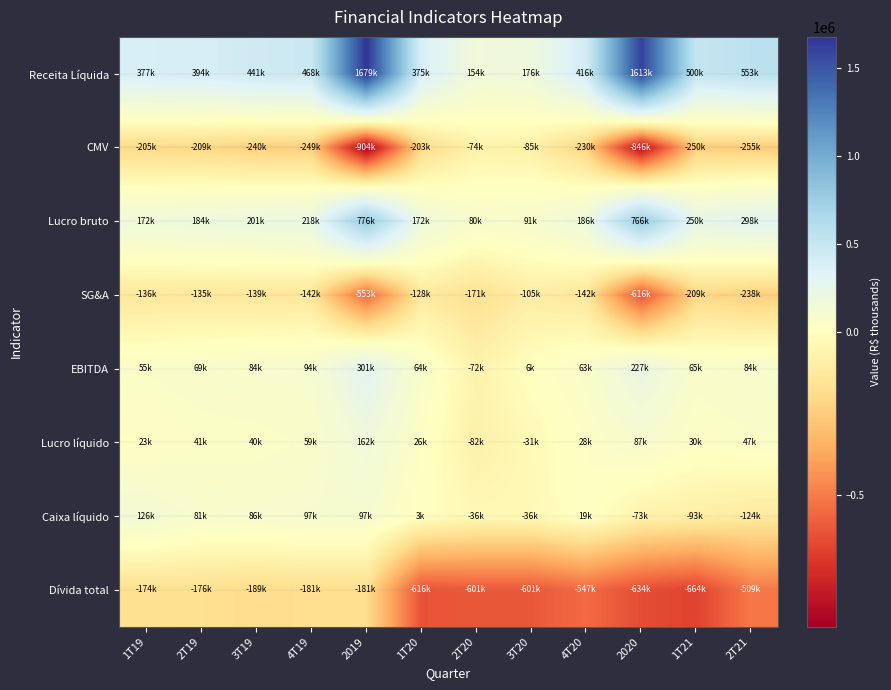

Reading left to right, list all the values displayed in this chart.

Receita Líquida: 1T19=377163	2T19=393546	3T19=440874	4T19=467652	2019=1679235	1T20=375471	2T20=154443	3T20=175990	4T20=416463	2020=1612539	1T21=499952	2T21=552976
CMV: 1T19=-204687	2T19=-209215	3T19=-240204	4T19=-249435	2019=-903541	1T20=-203099	2T20=-74283	3T20=-84679	4T20=-229976	2020=-846175	1T21=-250027	2T21=-255171
Lucro bruto: 1T19=172476	2T19=184331	3T19=200670	4T19=218217	2019=775694	1T20=172372	2T20=80160	3T20=91311	4T20=186487	2020=766364	1T21=249925	2T21=297805
SG&A: 1T19=-135789	2T19=-135210	3T19=-139413	4T19=-142180	2019=-552592	1T20=-128354	2T20=-171328	3T20=-104826	4T20=-142031	2020=-615568	1T21=-209079	2T21=-237790
EBITDA: 1T19=54582	2T19=68989	3T19=83544	4T19=93829	2019=300945	1T20=64297	2T20=-72095	3T20=5558	4T20=63123	2020=226927	1T21=64744	2T21=84161
Lucro líquido: 1T19=23141	2T19=40568	3T19=39775	4T19=58655	2019=162139	1T20=25888	2T20=-82299	3T20=-31048	4T20=27947	2020=87317	1T21=29608	2T21=47384
Caixa líquido: 1T19=125502	2T19=81178	3T19=86252	4T19=96899	2019=96899	1T20=3222	2T20=-35728	3T20=-35728	4T20=19000	2020=-73104	1T21=-93146	2T21=-123575
Dívida total: 1T19=-174253	2T19=-175957	3T19=-189092	4T19=-180784	2019=-180784	1T20=-615959	2T20=-601347	3T20=-601347	4T20=-547245	2020=-634269	1T21=-663892	2T21=-509496